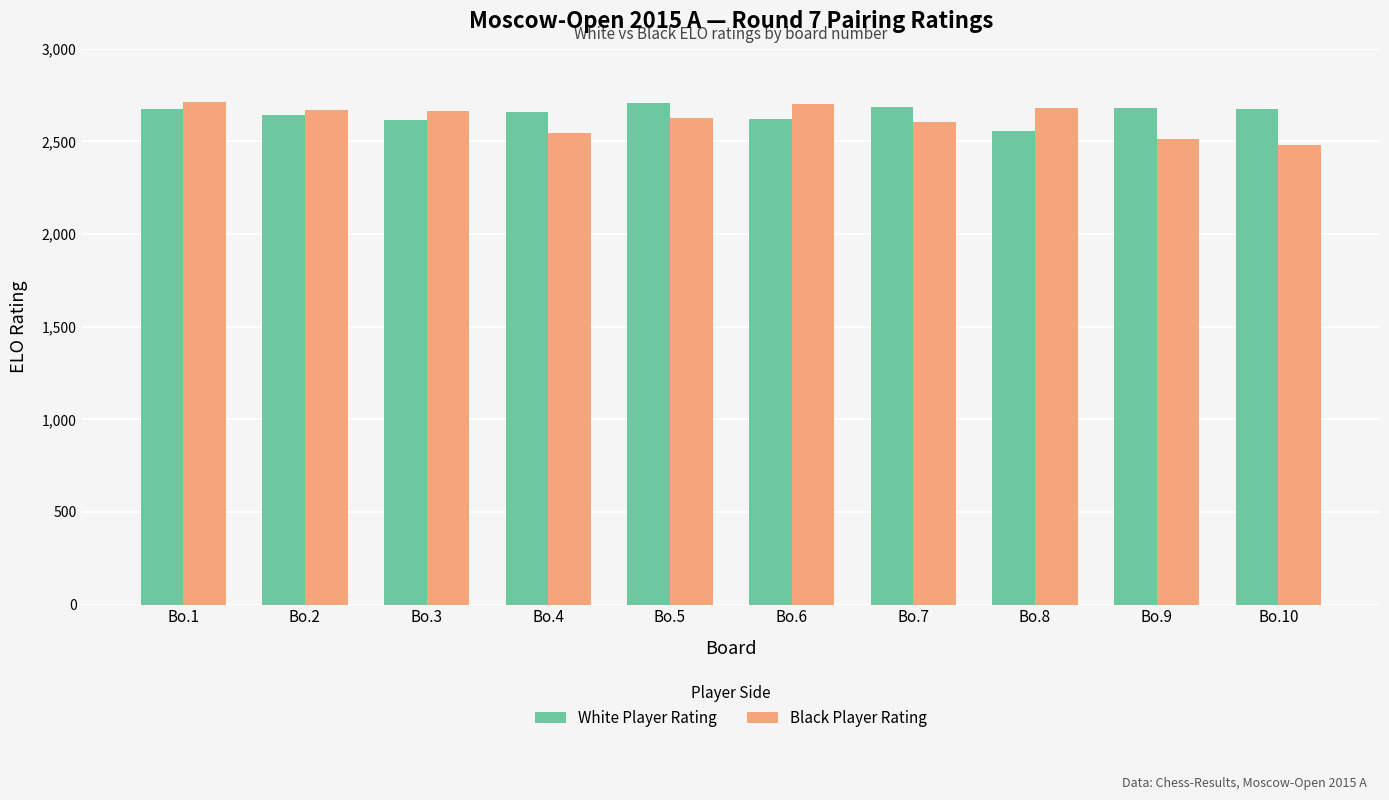

Read the Black Player Rating value at Bo.5, to the nearest 50.

2650